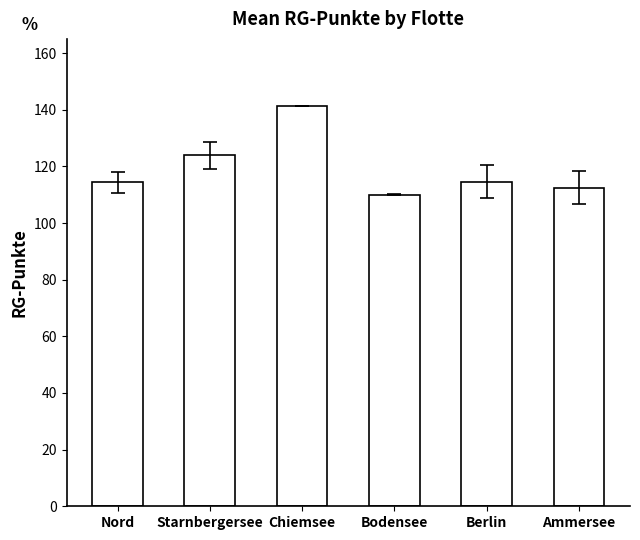

What is the difference between the maximum and second lowest values?

28.9